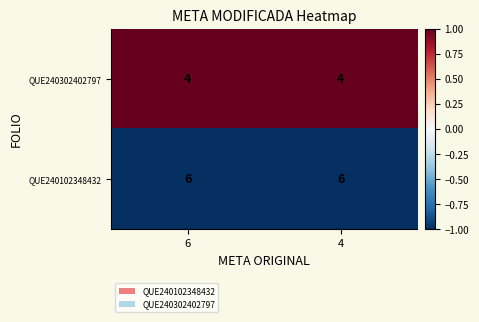

What is the sum of the QUE240302402797 values at 4 and 6?

8